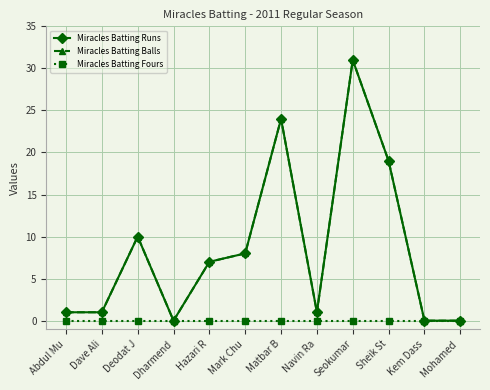

True or false: Miracles Batting Runs and Miracles Batting Balls intersect in this chart.

False